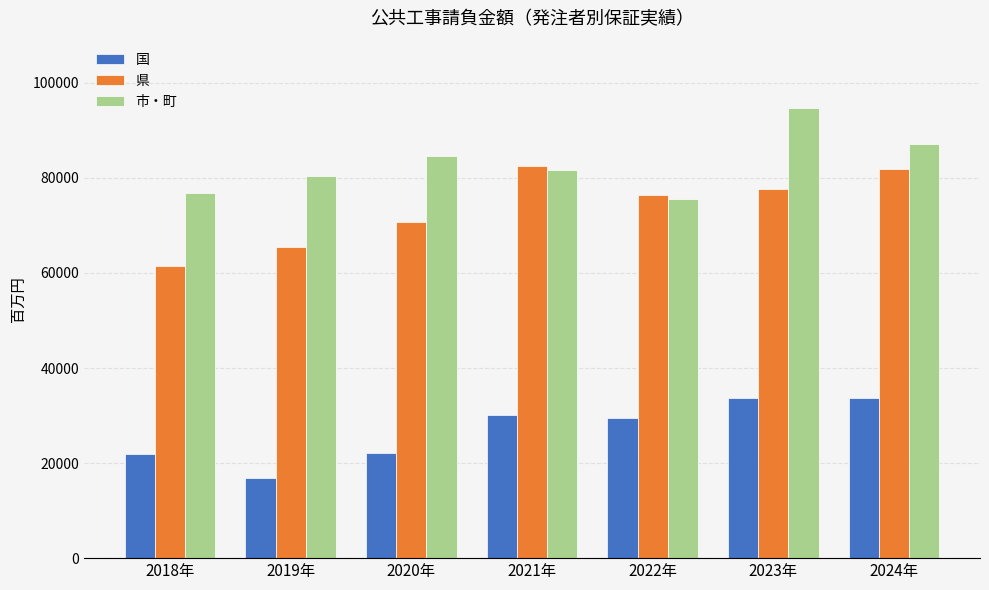

What position from the right is 2024年?

1